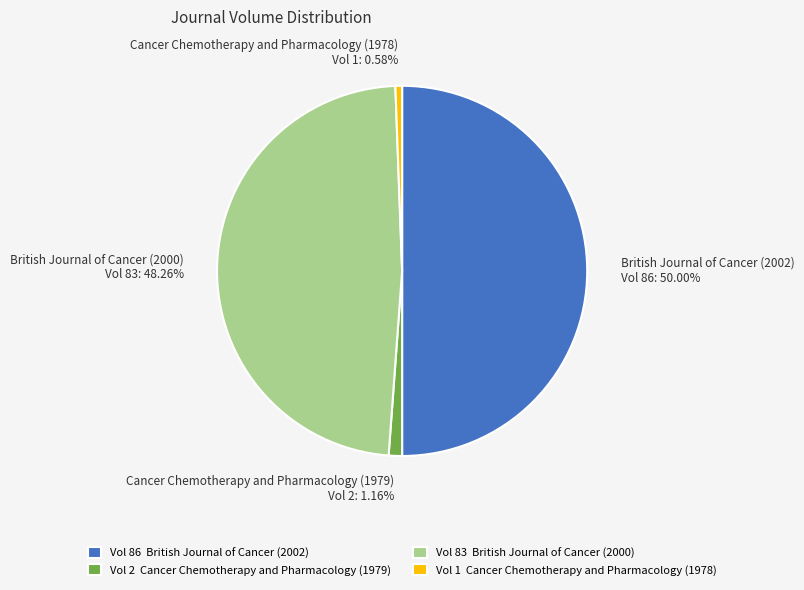

How many slices are in this pie chart?

4